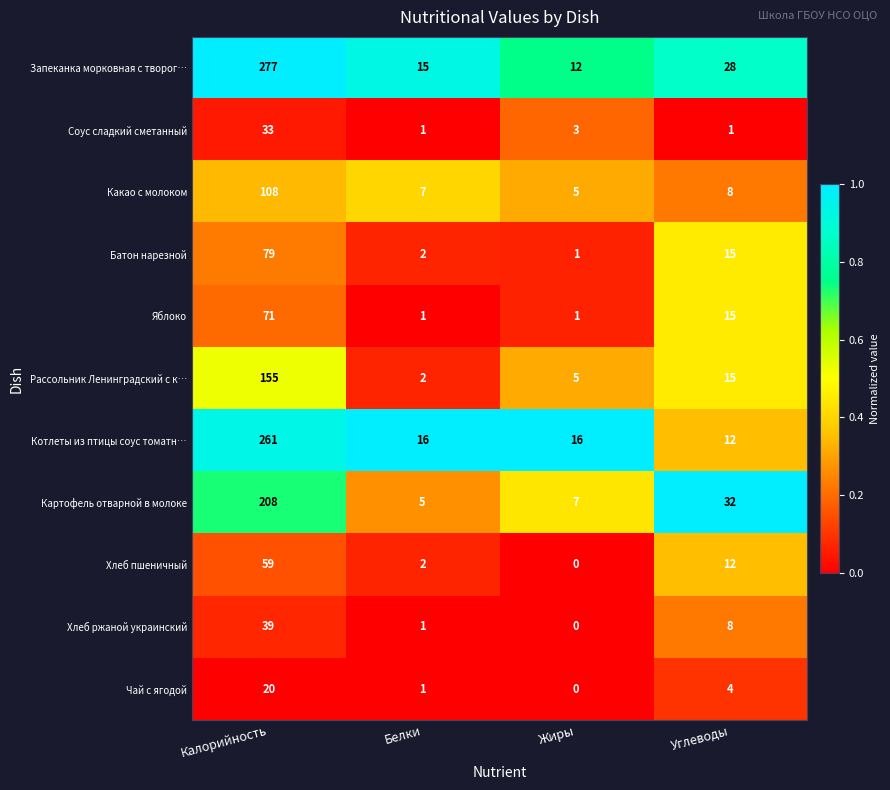

What is the difference between the maximum and minimum values in the Запеканка морковная с творог… series?

265